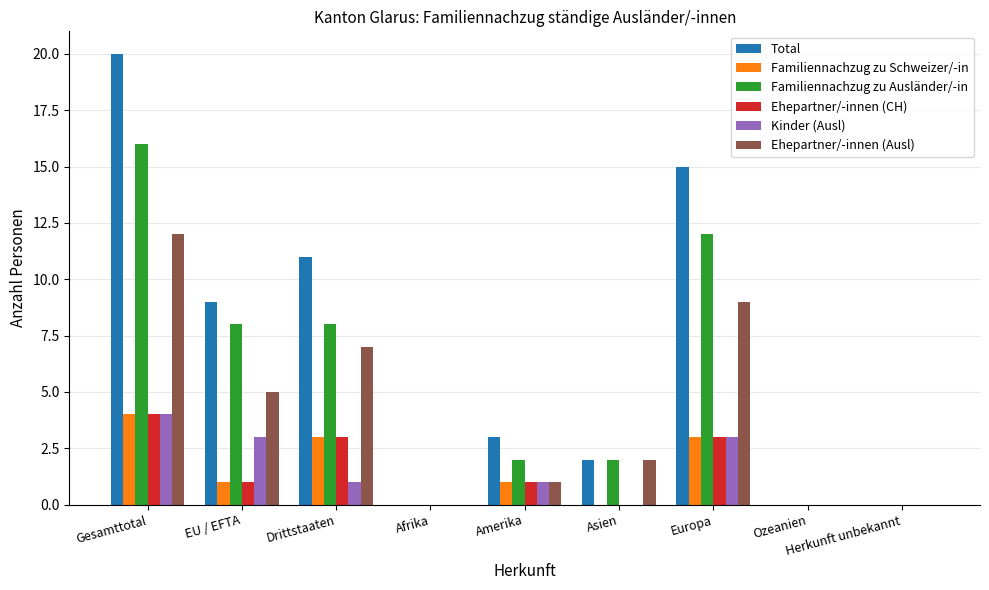

Which series has the largest total across all categories?

Total